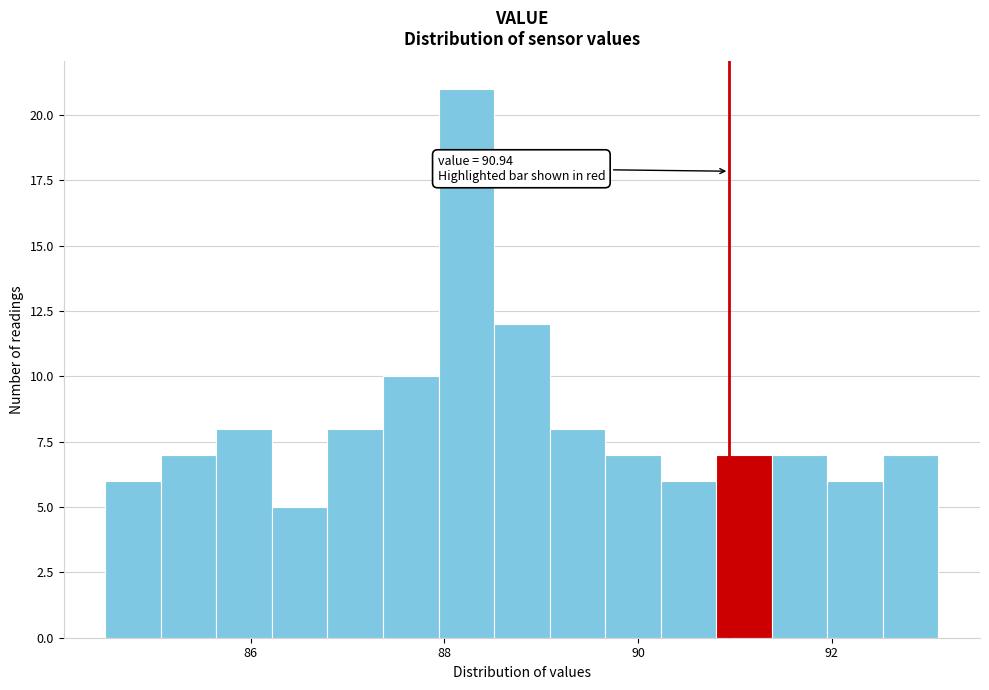

Read against the x-axis, roughly where is the centre of the tallest bar?

88.2